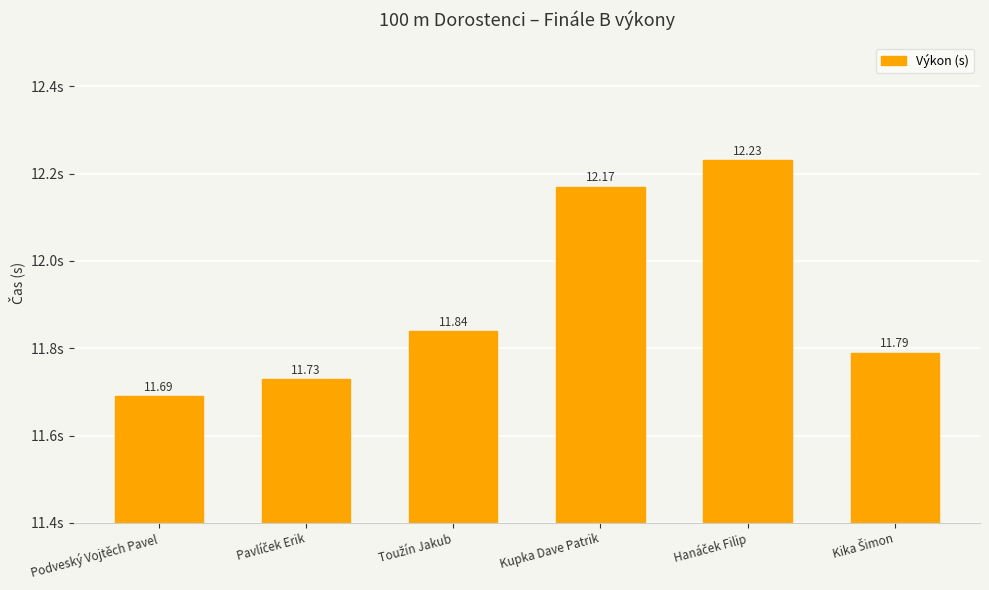

What is the difference between the second highest and minimum values?

0.5